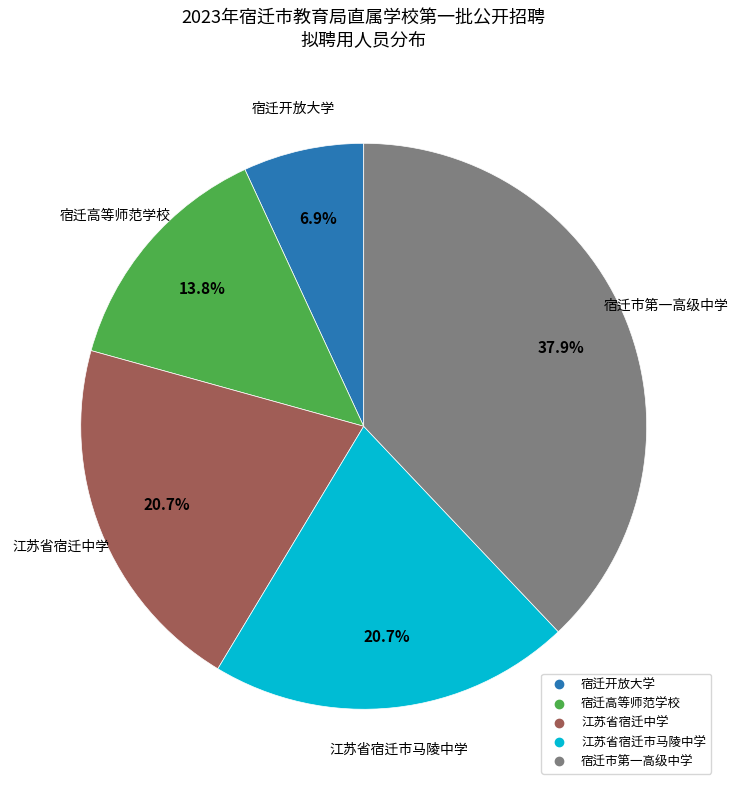

What is the largest slice in the pie chart?

宿迁市第一高级中学